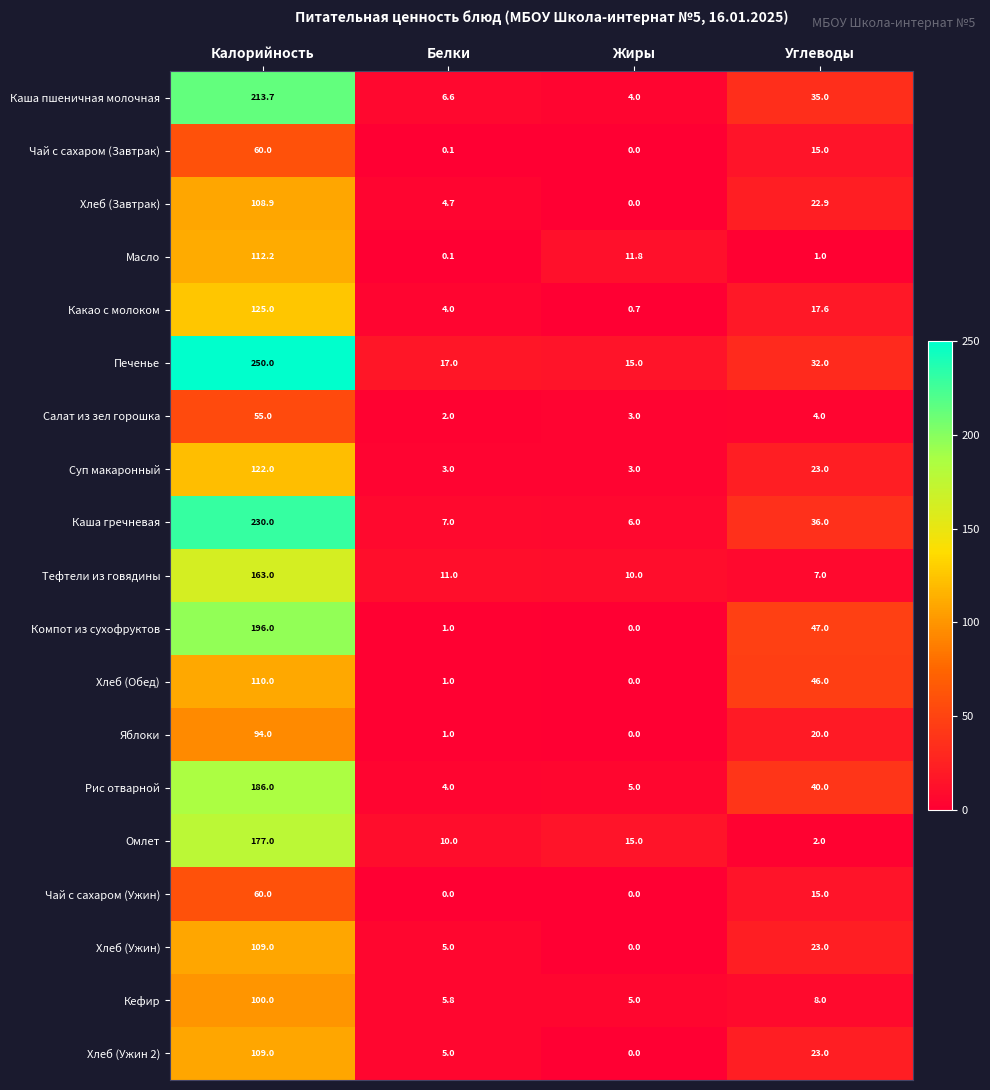

Which series has the largest total across all categories?

Печенье